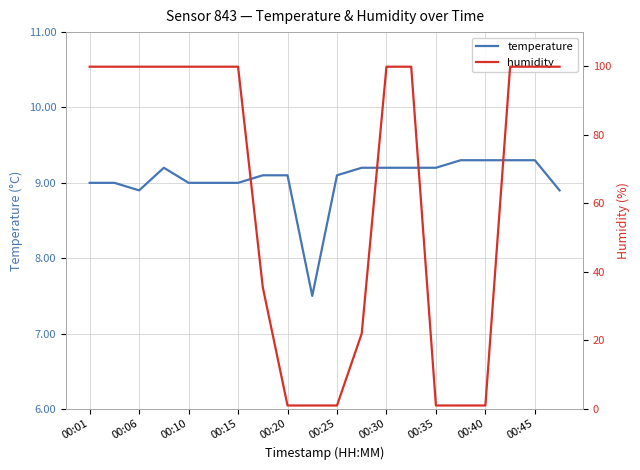

Is it true that temperature equals 13.9 at 00:45?

False